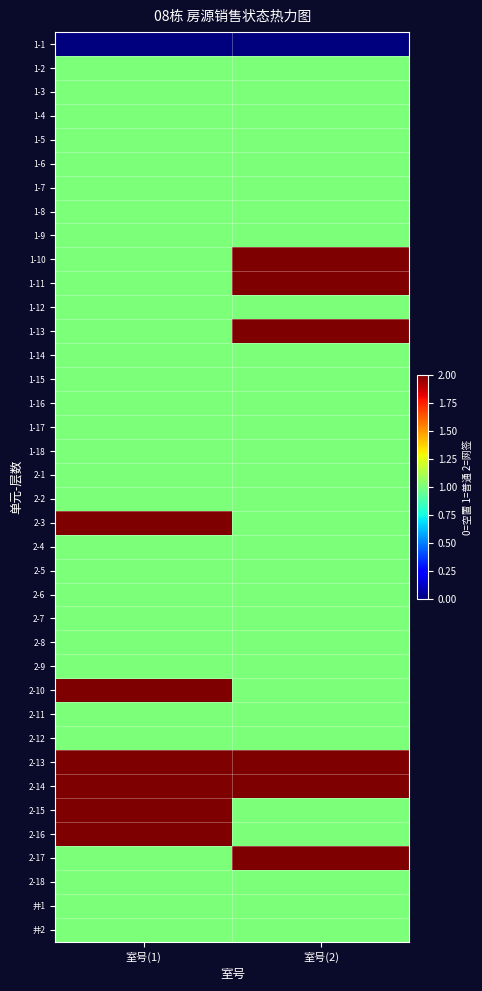

What is the total value across all series at 室号(2)?

43